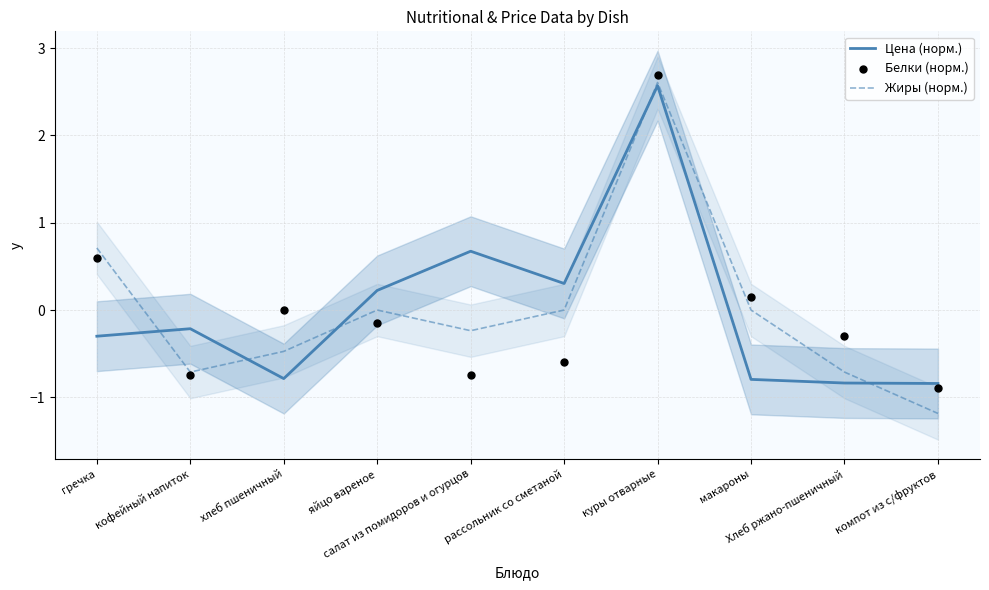

What are all the series names shown in the legend?

Цена (норм.), Жиры (норм.), Белки (норм.)